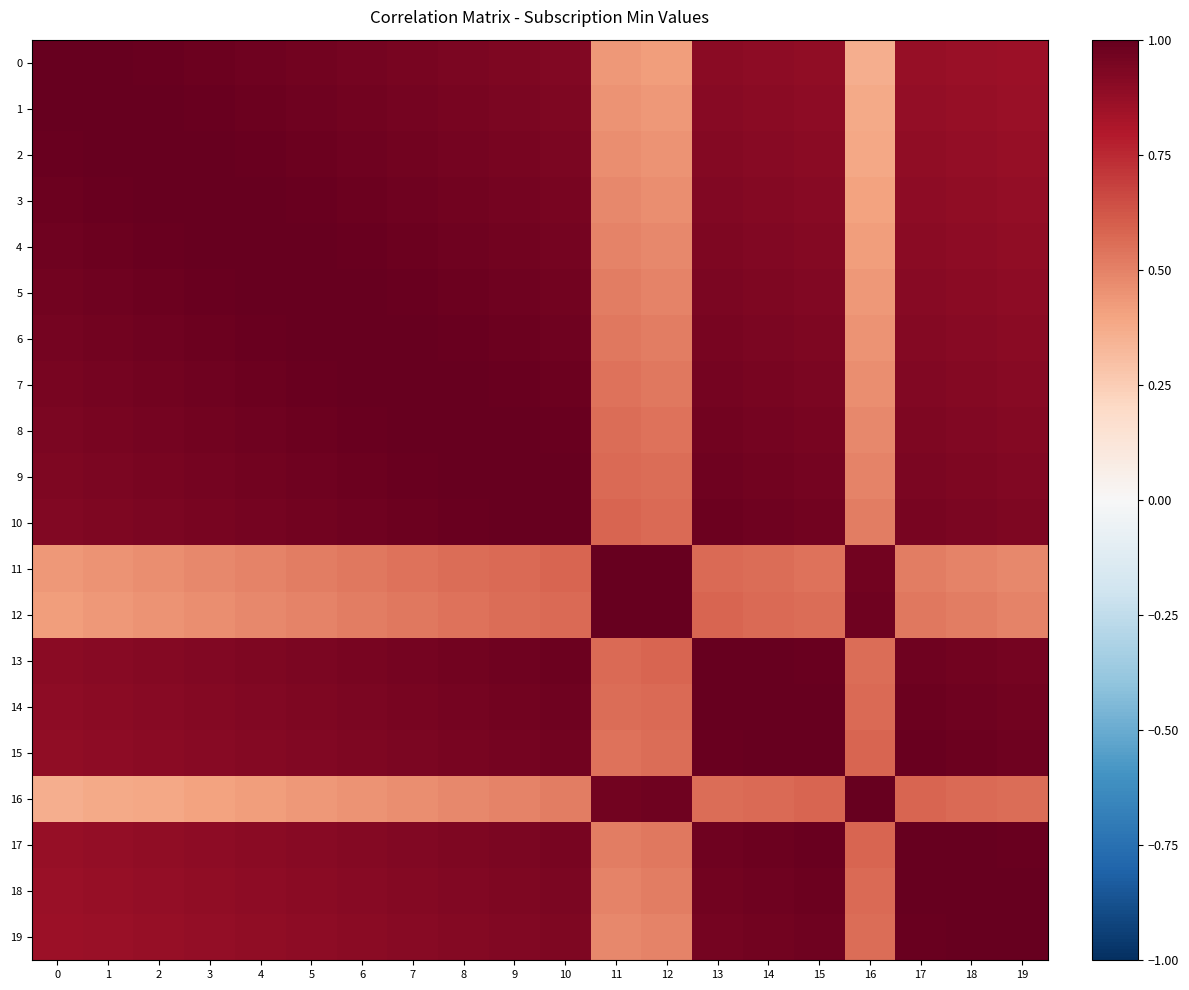

At how many categories does at least one series exceed 0?

20